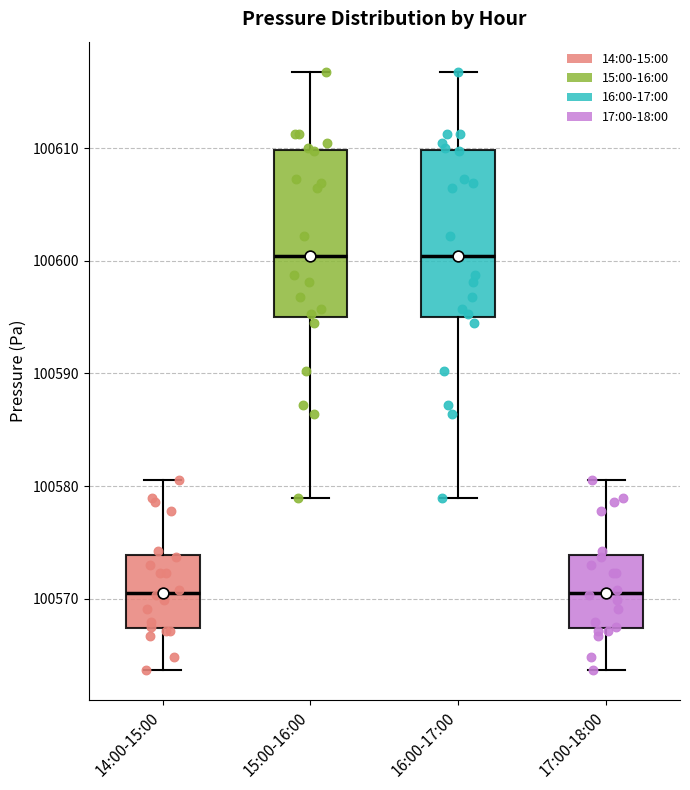

Reading left to right, transcribe this box plot: for each box, give where its median line is, the range the box spans, and where its two whiskers end, as read against the y-axis. The values are not printed on the chart, so give them approximately, as read against the axis.

14:00-15:00: median 100571, box 100567 to 100574, whiskers 100564 to 100581
15:00-16:00: median 100600, box 100595 to 100610, whiskers 100579 to 100617
16:00-17:00: median 100600, box 100595 to 100610, whiskers 100579 to 100617
17:00-18:00: median 100571, box 100567 to 100574, whiskers 100564 to 100581